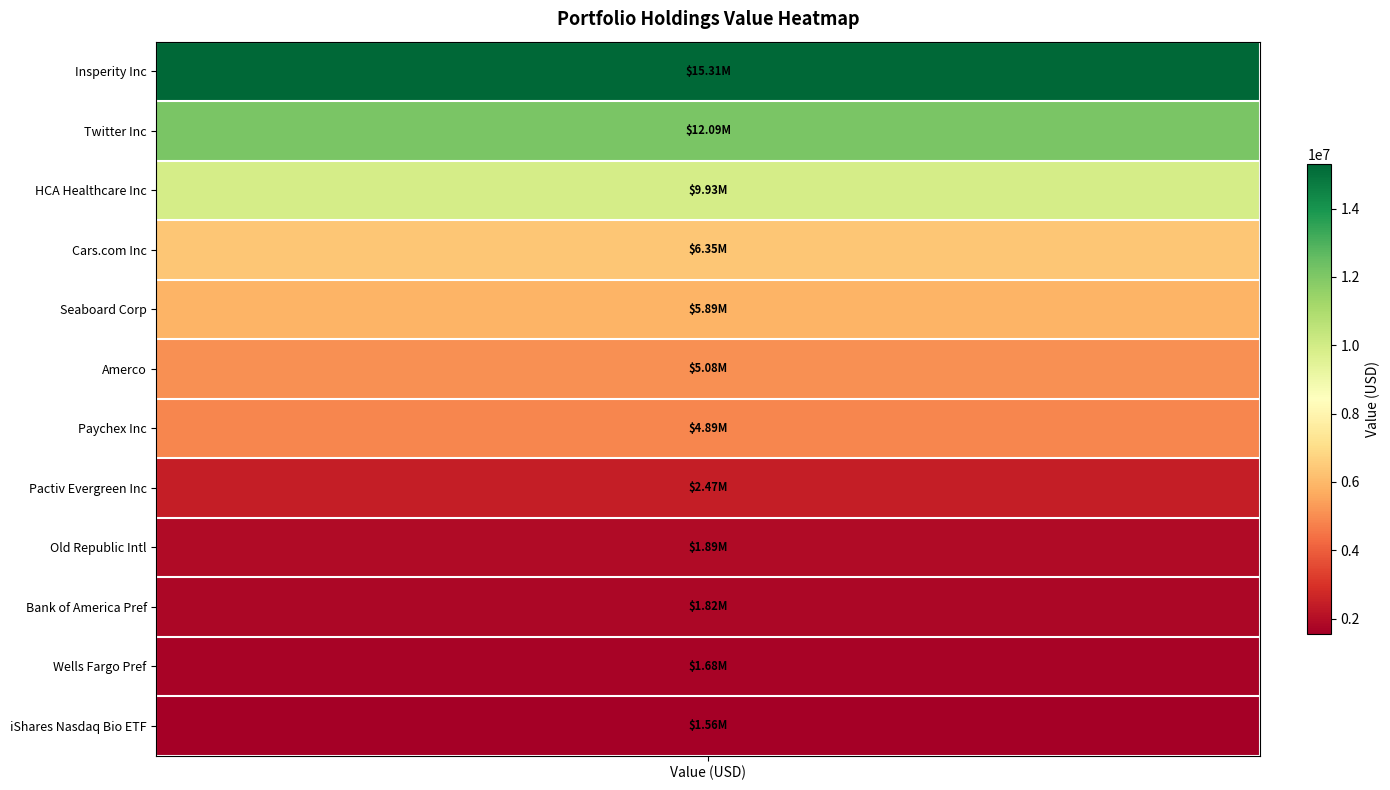

What is the change in value from values to 4?

-9422000